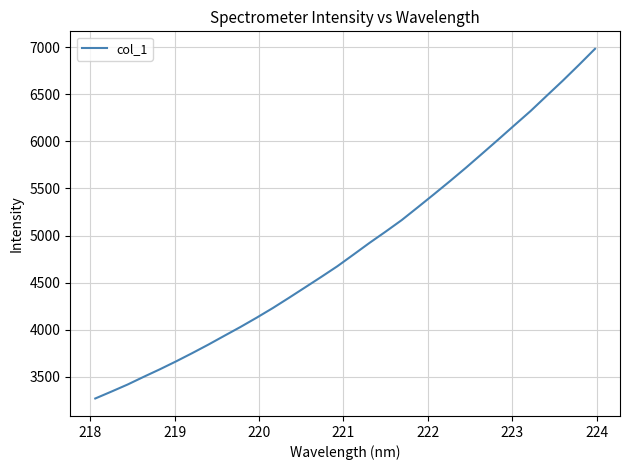

What is the greatest value displayed?

6982.4